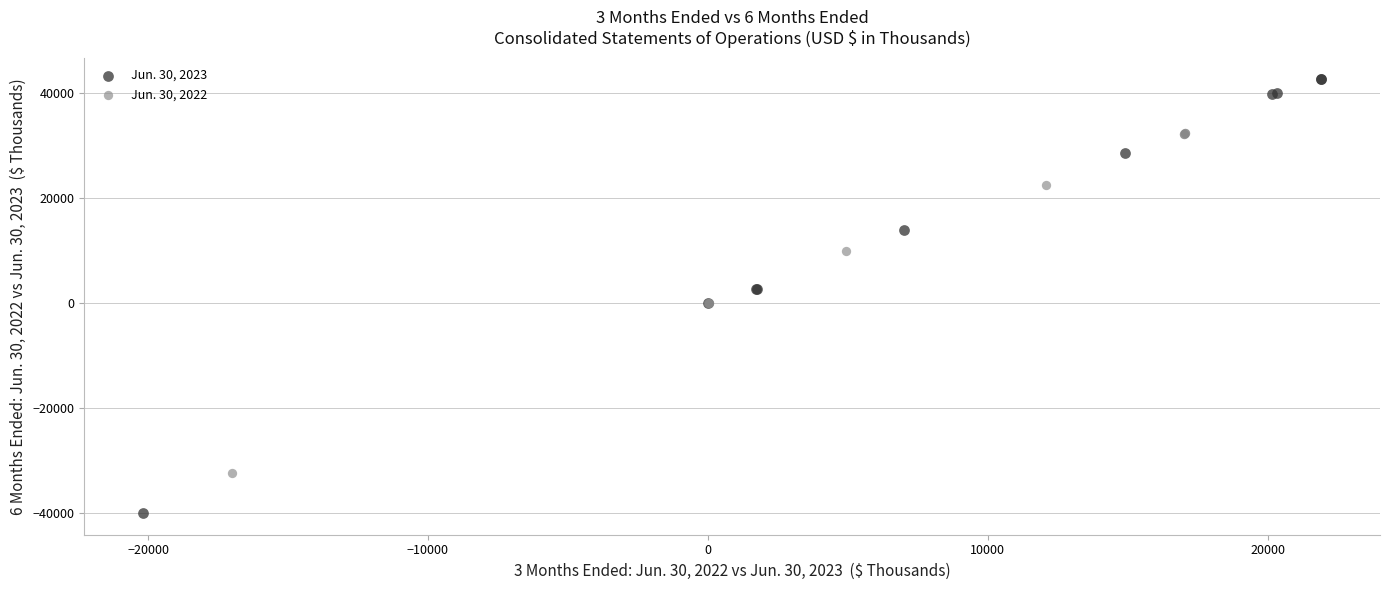

What are all the series names shown in the legend?

Jun. 30, 2023, Jun. 30, 2022